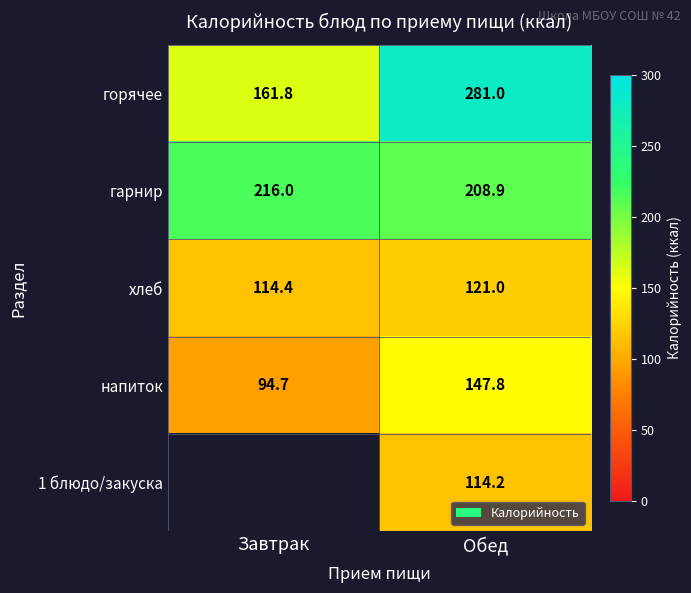

Which category has the lowest value across all series?

Завтрак